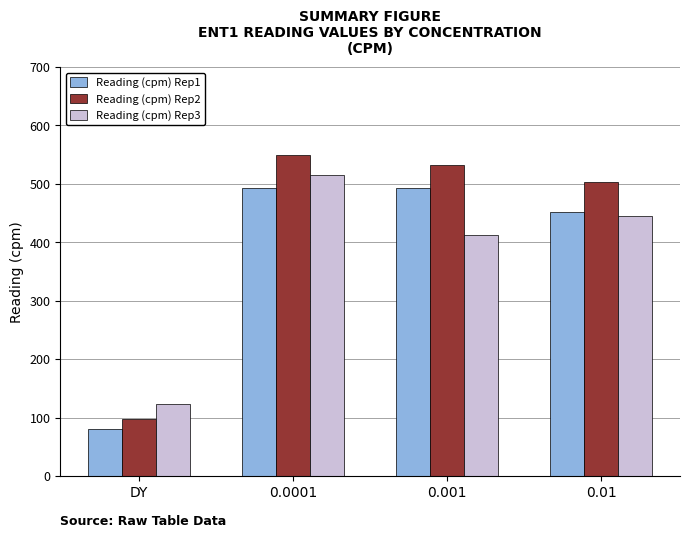

How many categories are shown in the chart?

4